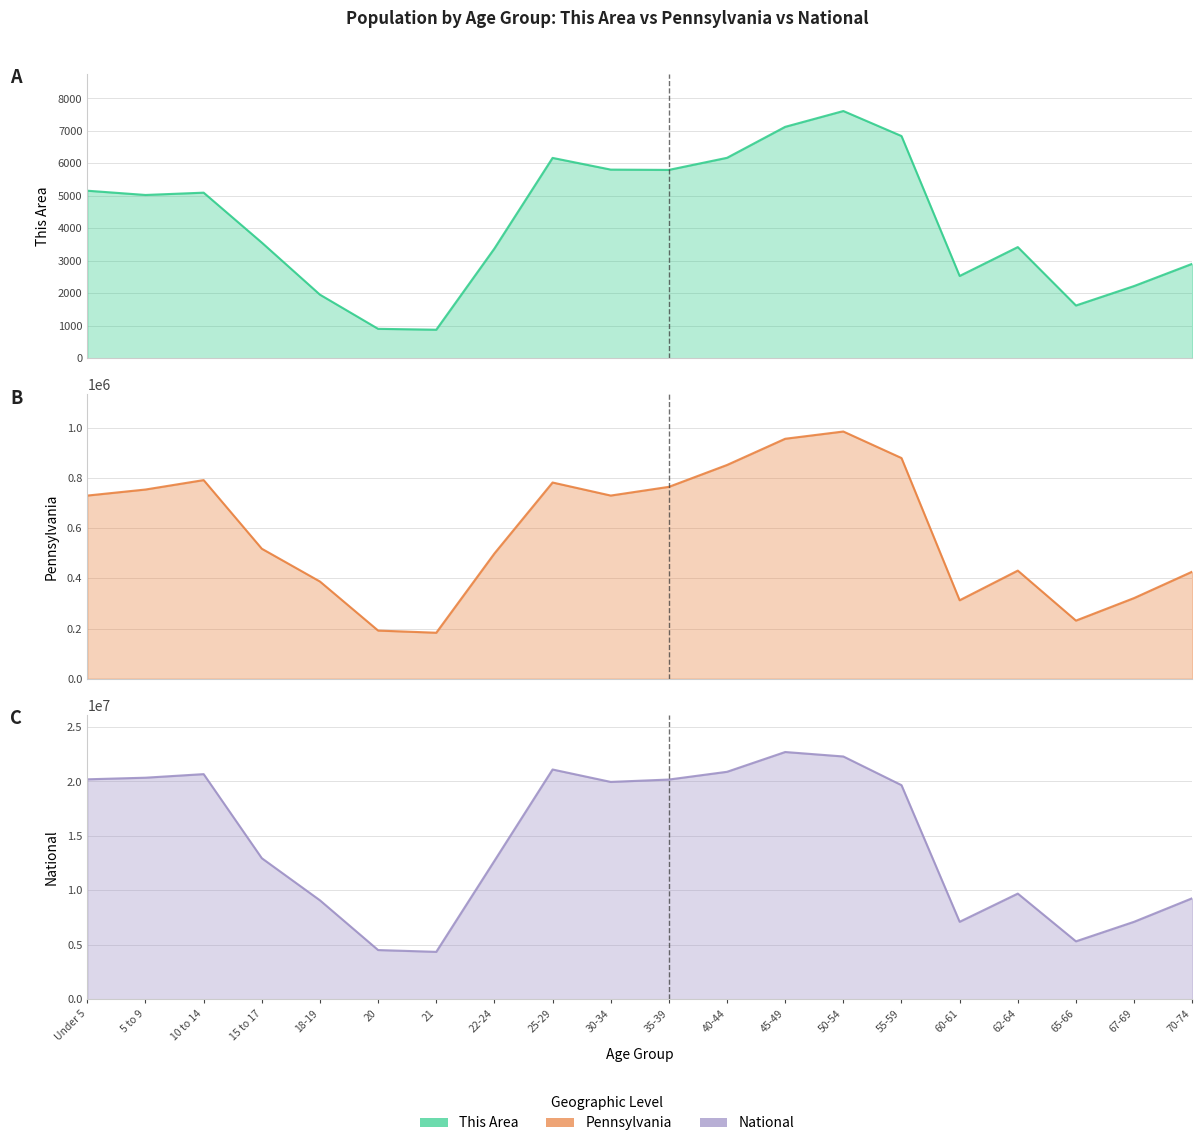

At how many categories does at least one series exceed 18174587?

10